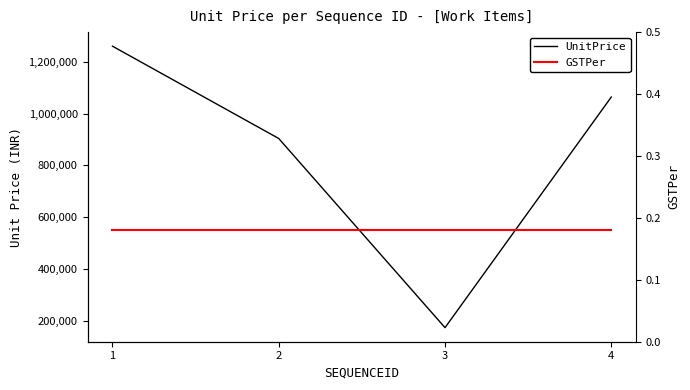

True or false: UnitPrice and GSTPer intersect in this chart.

False